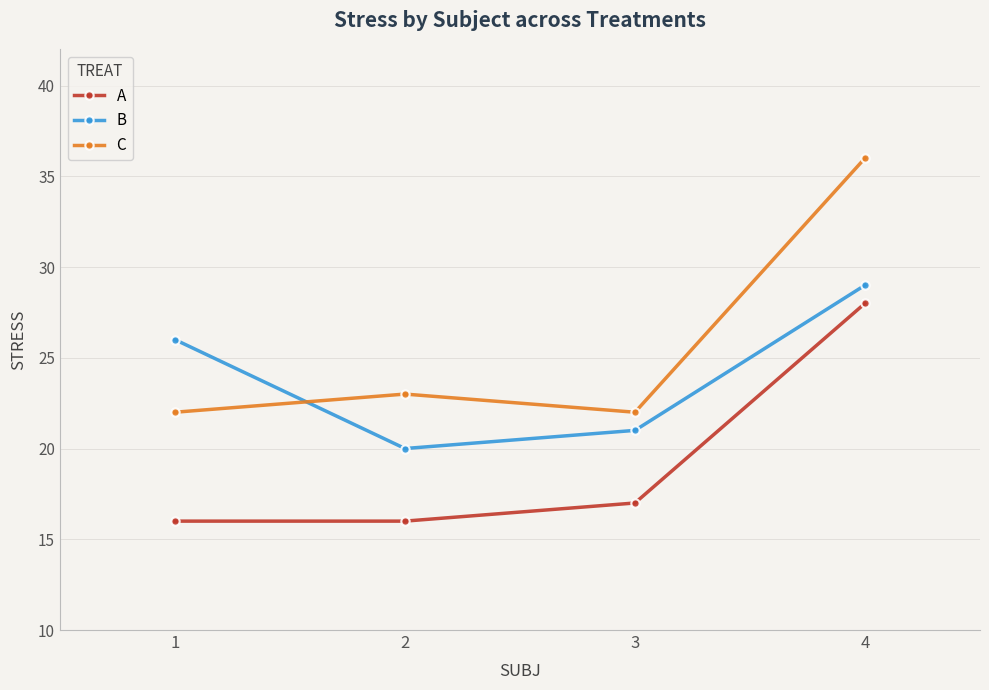

True or false: A has more than 1 interior local peaks.

False